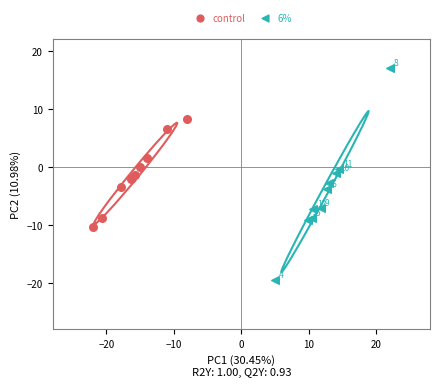

Which series contains the highest Y value?

6%